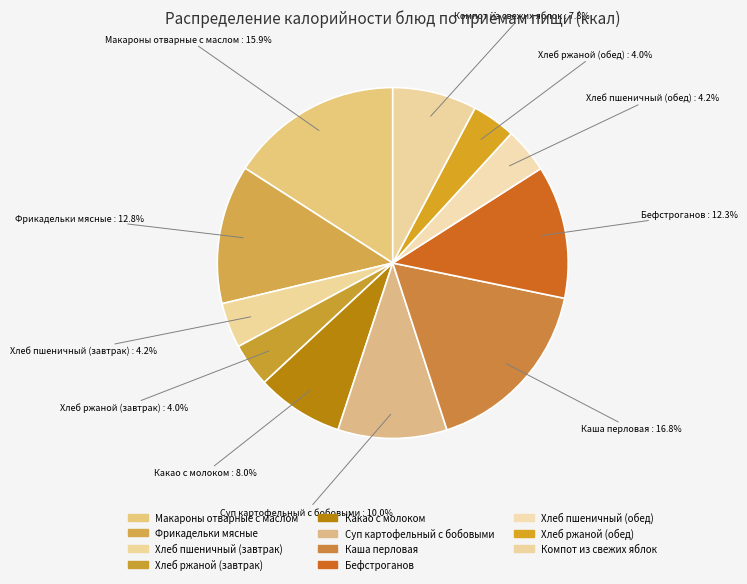

What percentage is the Суп картофельный с бобовыми slice, to the nearest percent?

10%